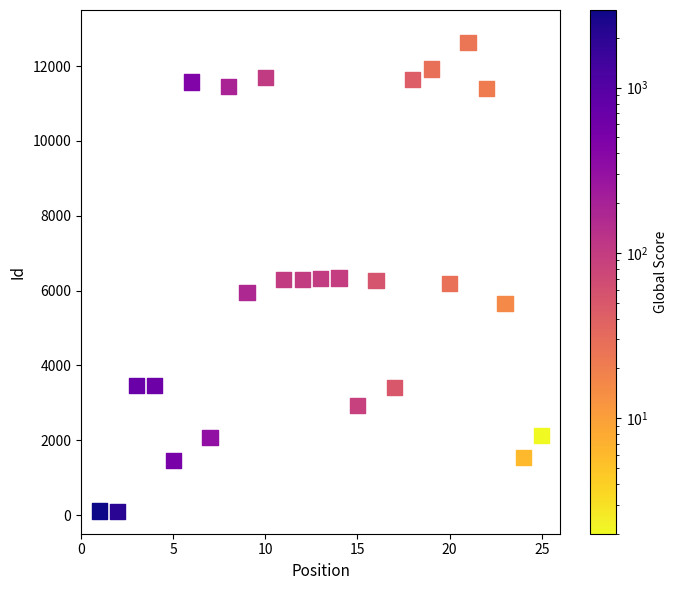

What is the range of X values (max minus min)?

24